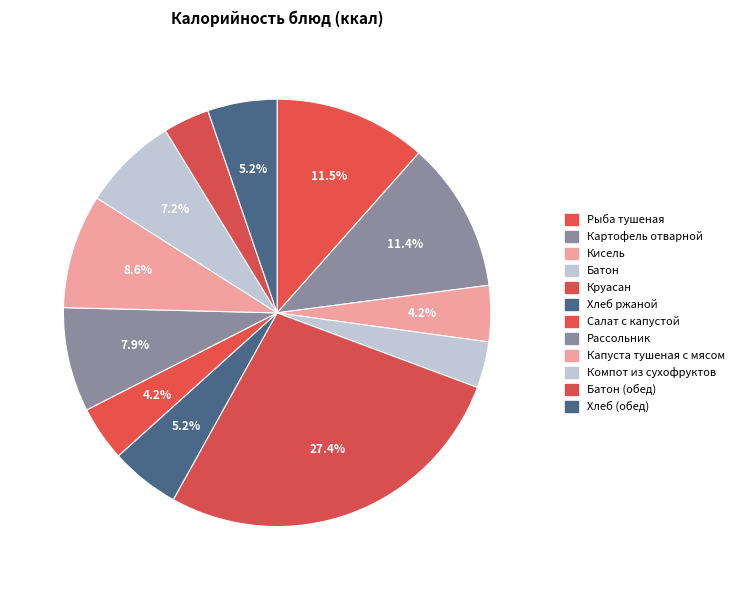

Combined, do Хлеб ржаной and Хлеб (обед) account for over 50%?

No